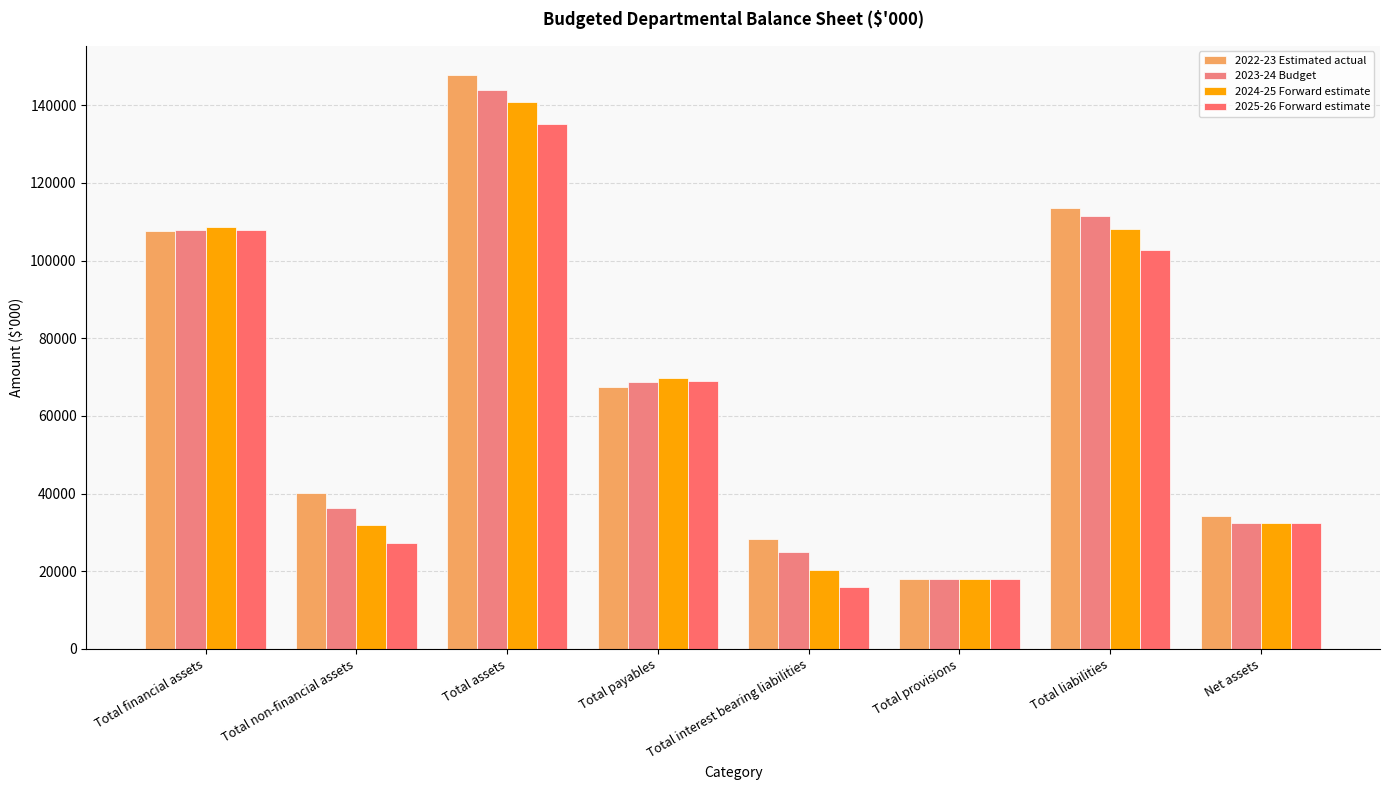

List the labels in order of 2024-25 Forward estimate value, smallest first.

Total provisions, Total interest bearing liabilities, Total non-financial assets, Net assets, Total payables, Total liabilities, Total financial assets, Total assets